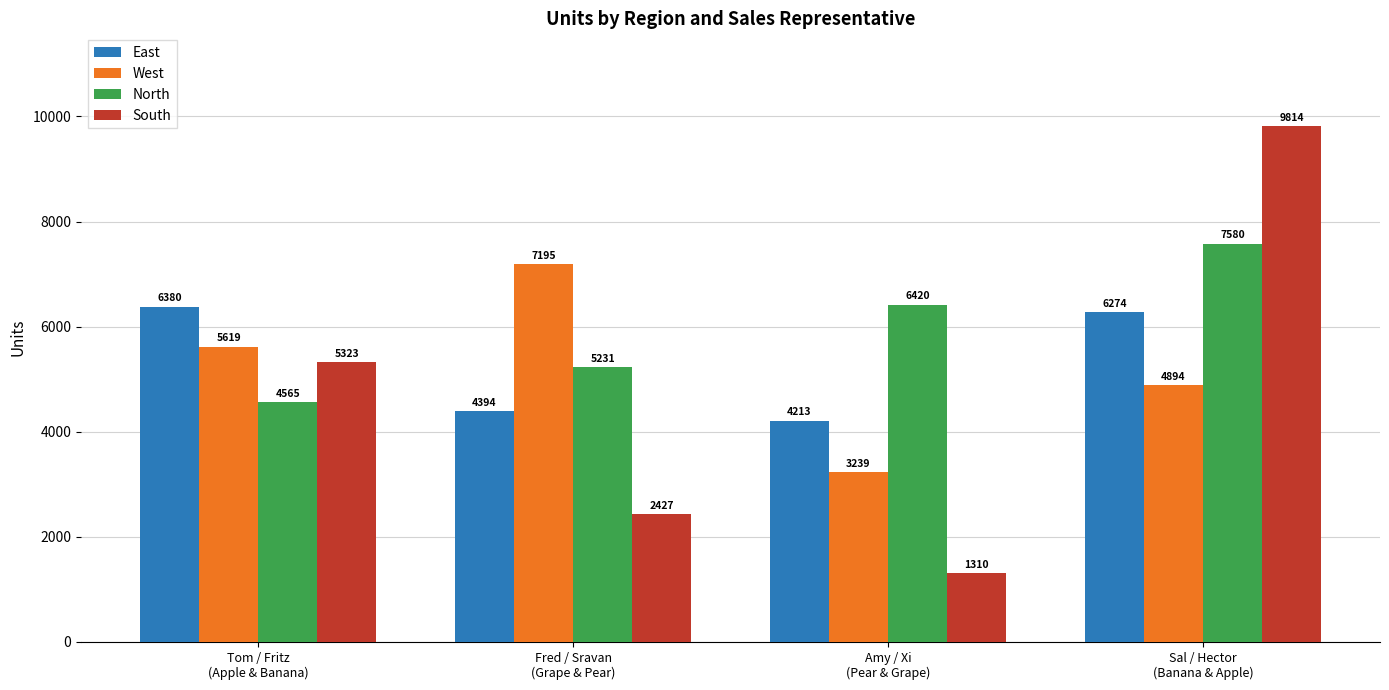

The South series shows 1499 at Fred / Sravan
(Grape & Pear). True or false?

False